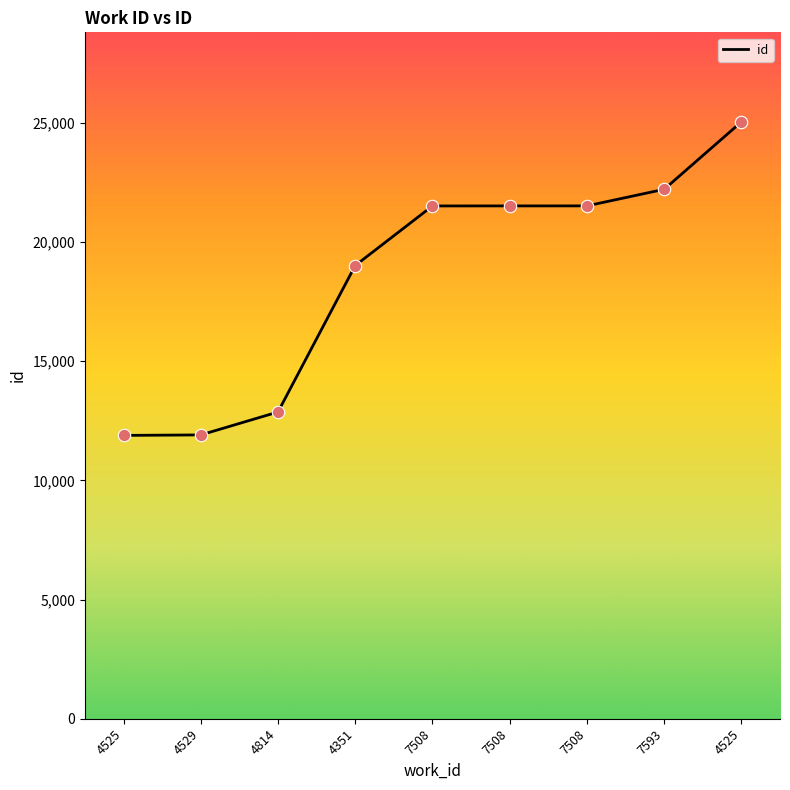

What is the change in value from 4351 to 7508?

+2501